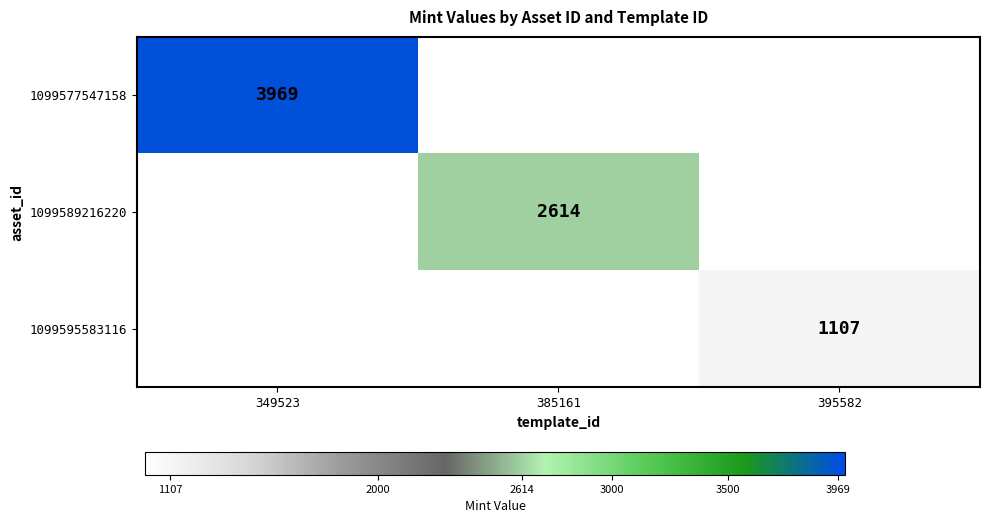

The 1099589216220 series shows 2614 at 385161. True or false?

True